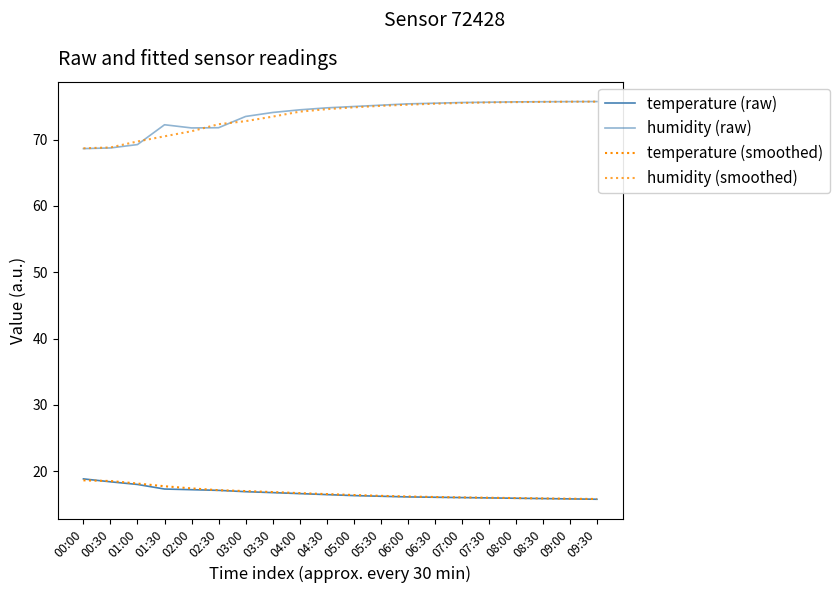

Does the chart display data point markers on the line(s)?

No